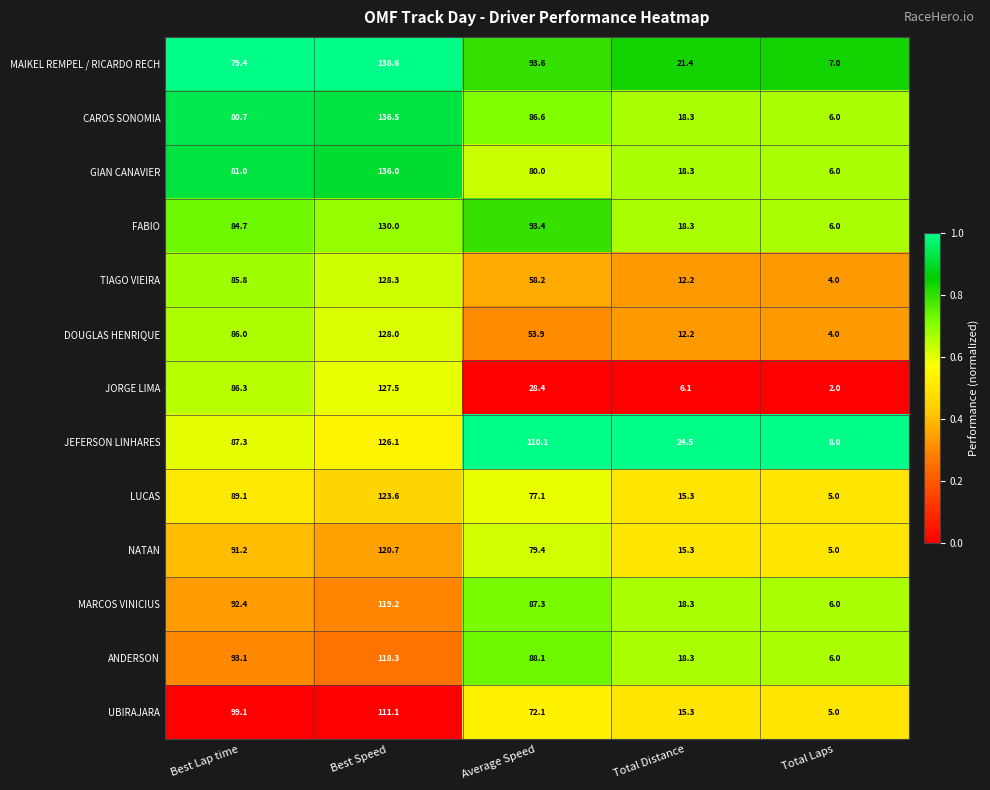

The ANDERSON series shows 6.0 at Total Laps. True or false?

True